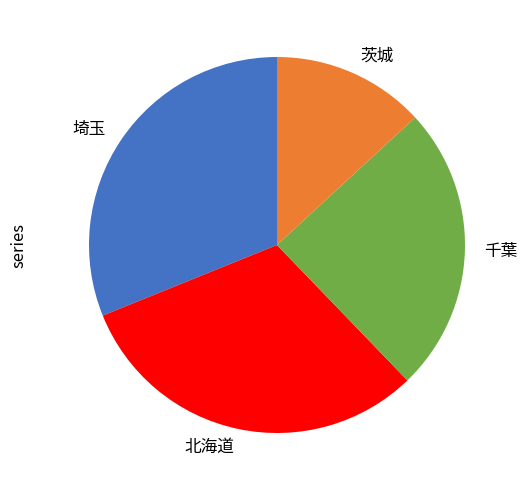

The 茨城 slice represents 13% of the pie. True or false?

True